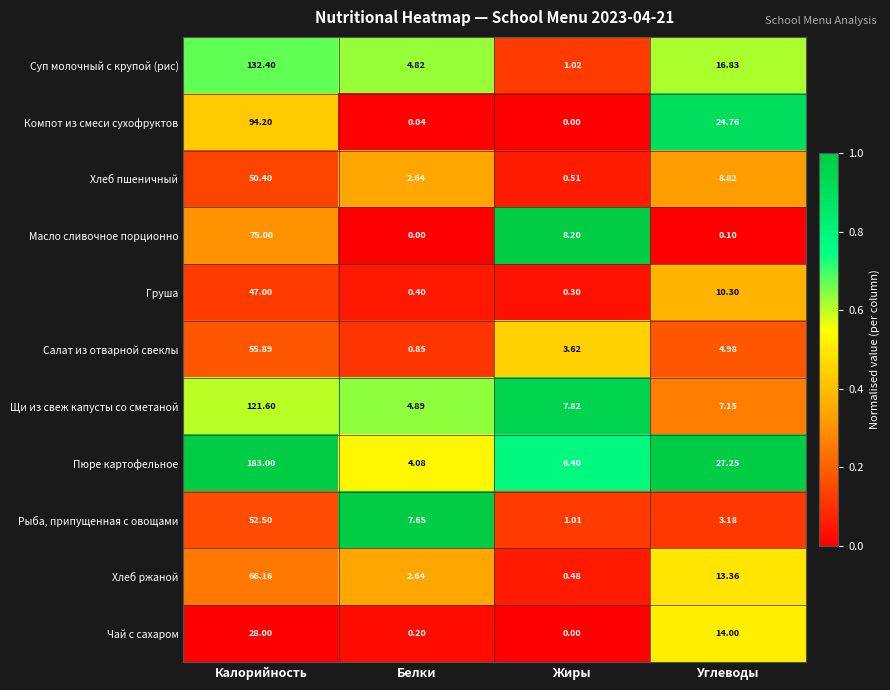

At which category does the chart reach its peak across all series?

Калорийность